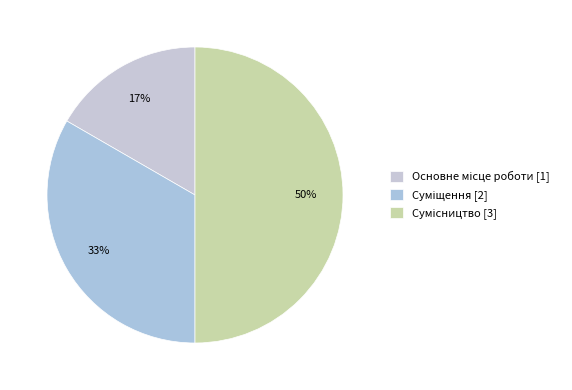

Rank the categories by value from highest to lowest.

Сумісництво, Суміщення, Основне місце роботи